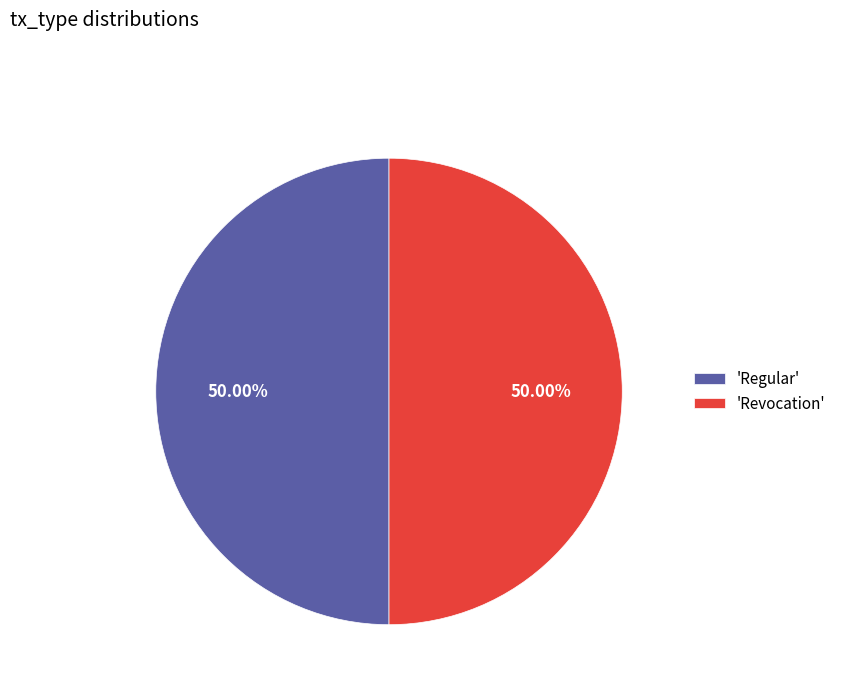

Approximately how many times larger is the value at 'Regular' compared to 'Revocation'?

1.0